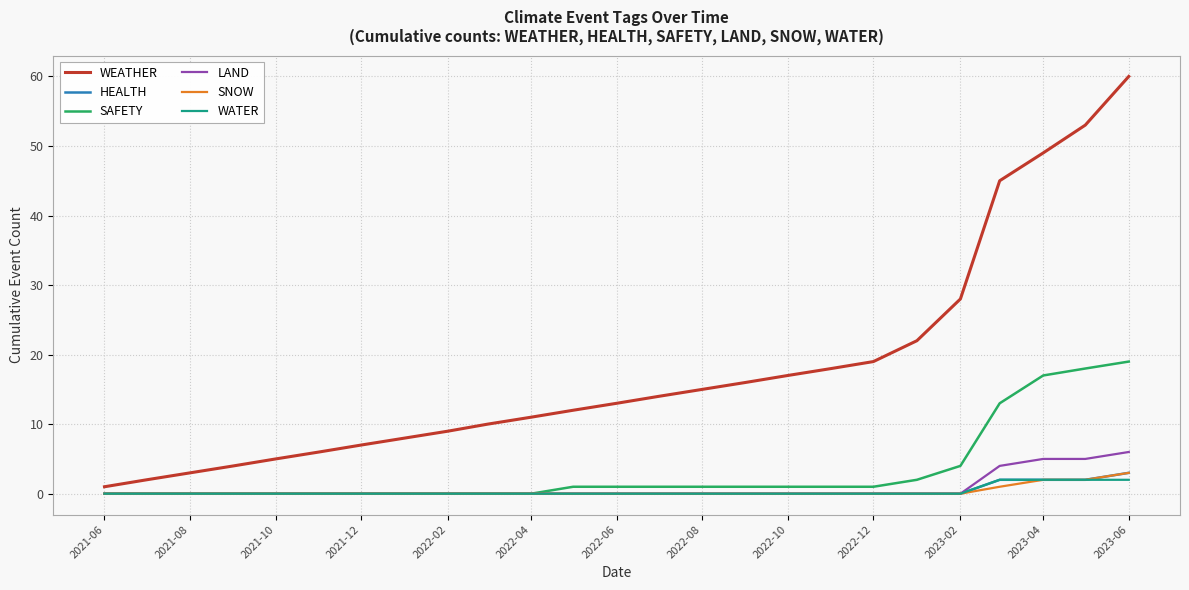

Which series has the largest total across all categories?

WEATHER